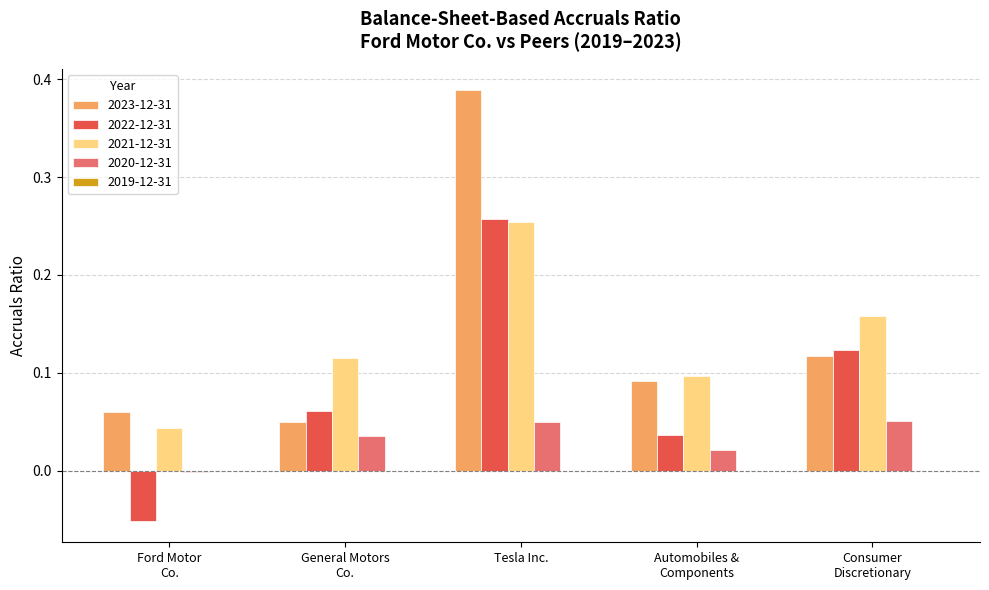

At which category is the sum across all series the highest?

Tesla Inc.